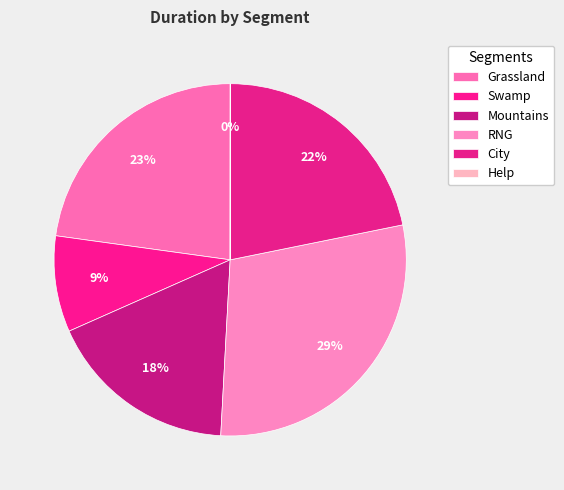

What percentage is the RNG slice, to the nearest percent?

29%